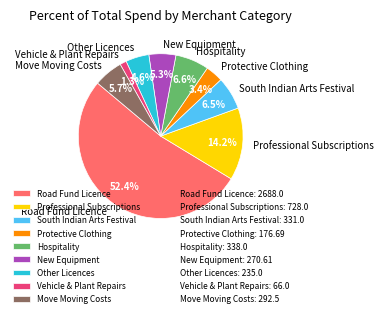

True or false: New Equipment accounts for 10% of the total.

False